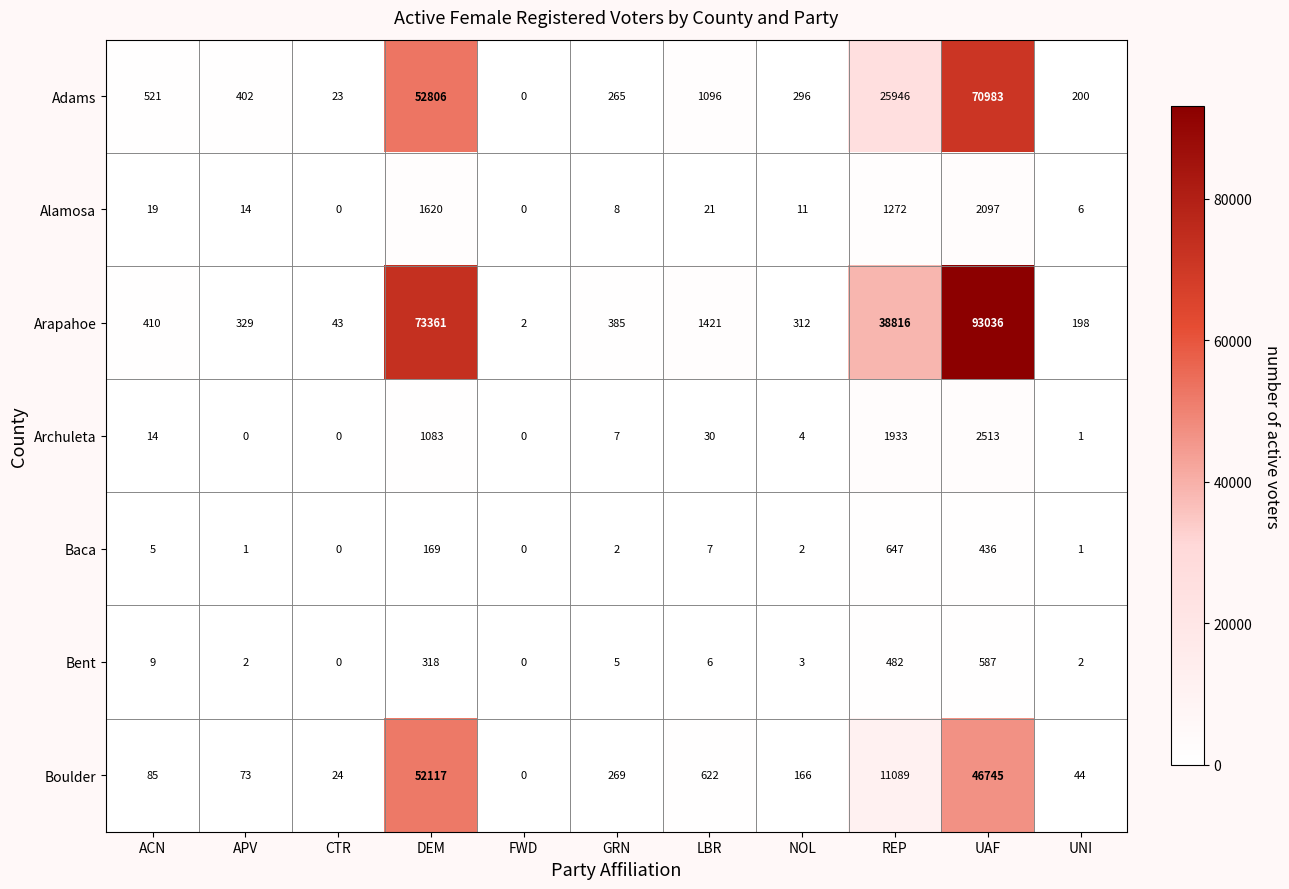

The value of Baca at NOL is 2. True or false?

True